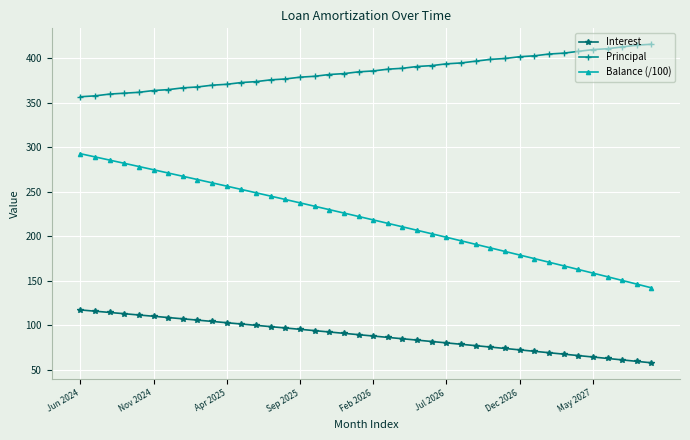

Rank the series by their maximum value, from lowest to highest.

Interest, Balance (/100), Principal